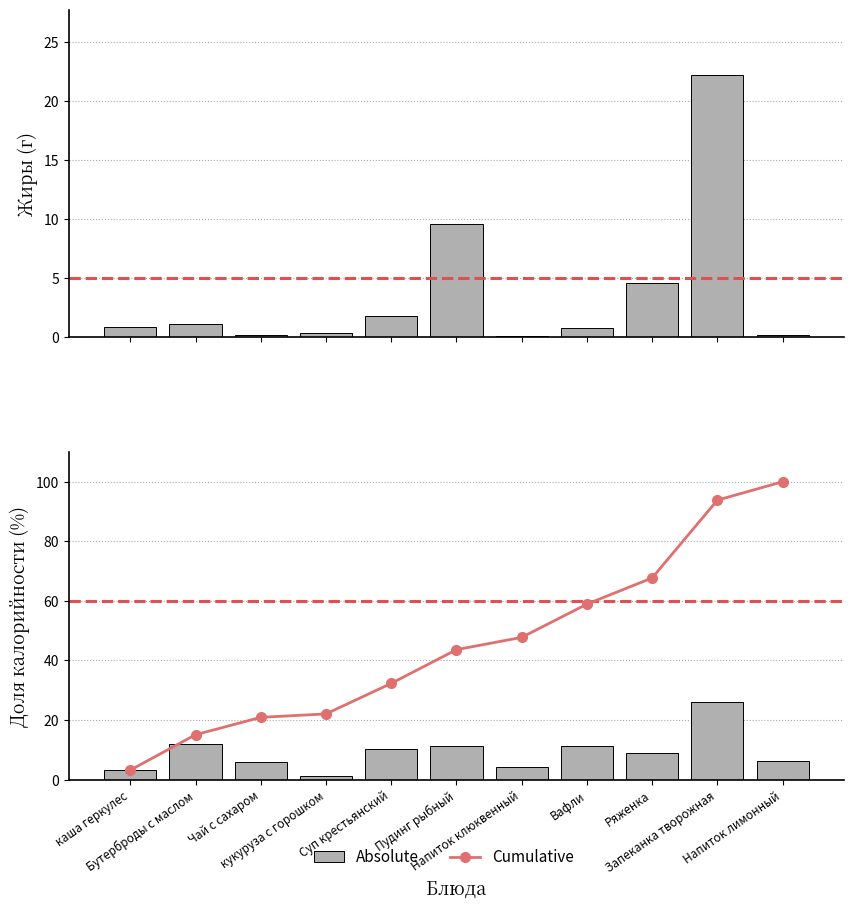

True or false: Cumulative has a value of 98.0 at Ряженка.

False